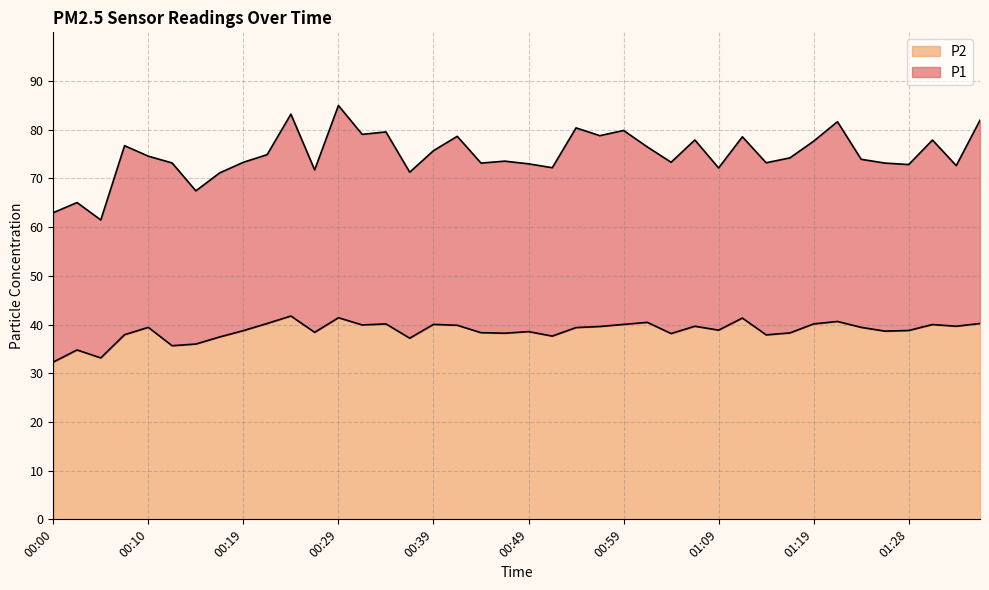

At 00:42, list the series in order from largest to smallest.

P1, P2